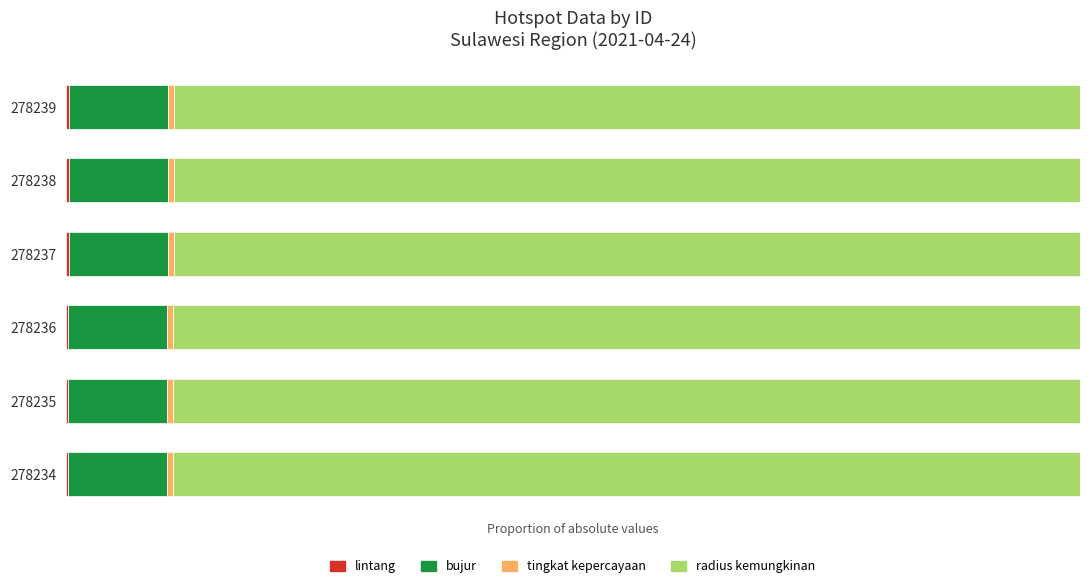

What is the value of the radius kemungkinan bar at the 1st from the left?

0.9